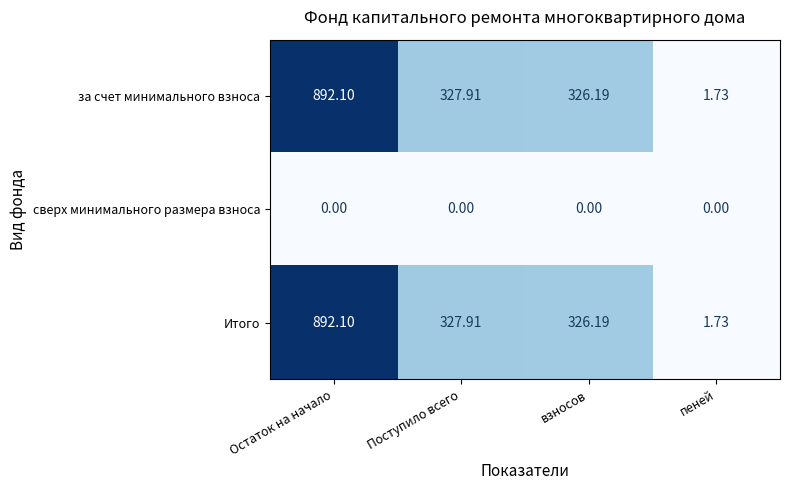

Is the value of Итого at Остаток на начало greater than the value of за счет минимального взноса at взносов?

Yes